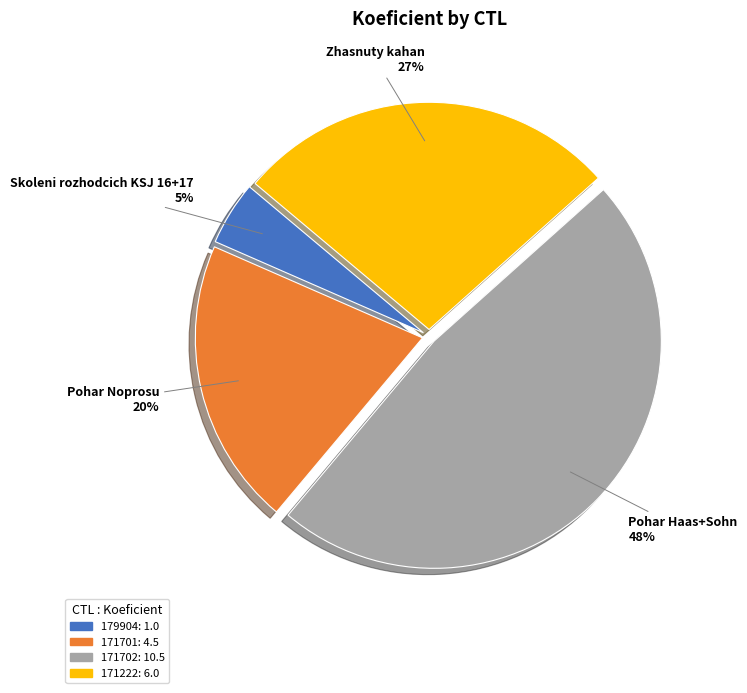

Approximately how many times larger is the value at 179904 compared to 171222?

0.2